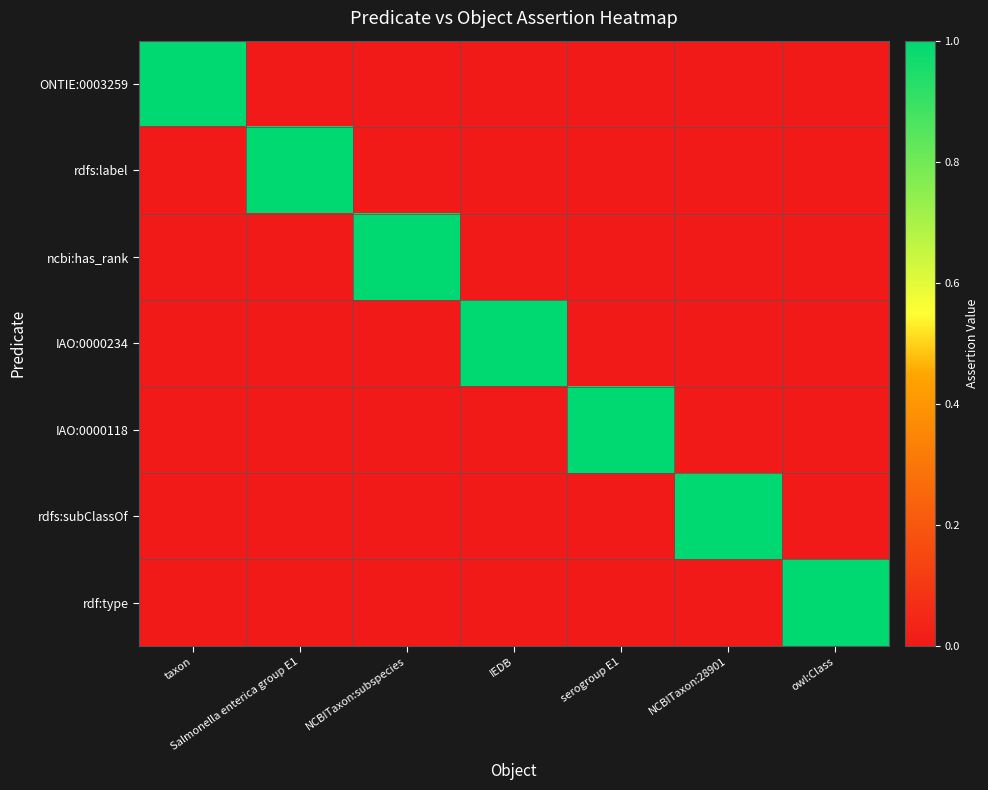

Reading left to right, transcribe all the data shown in this chart.

ONTIE:0003259: taxon=1	Salmonella enterica group E1=0	NCBITaxon:subspecies=0	IEDB=0	serogroup E1=0	NCBITaxon:28901=0	owl:Class=0
rdfs:label: taxon=0	Salmonella enterica group E1=1	NCBITaxon:subspecies=0	IEDB=0	serogroup E1=0	NCBITaxon:28901=0	owl:Class=0
ncbi:has_rank: taxon=0	Salmonella enterica group E1=0	NCBITaxon:subspecies=1	IEDB=0	serogroup E1=0	NCBITaxon:28901=0	owl:Class=0
IAO:0000234: taxon=0	Salmonella enterica group E1=0	NCBITaxon:subspecies=0	IEDB=1	serogroup E1=0	NCBITaxon:28901=0	owl:Class=0
IAO:0000118: taxon=0	Salmonella enterica group E1=0	NCBITaxon:subspecies=0	IEDB=0	serogroup E1=1	NCBITaxon:28901=0	owl:Class=0
rdfs:subClassOf: taxon=0	Salmonella enterica group E1=0	NCBITaxon:subspecies=0	IEDB=0	serogroup E1=0	NCBITaxon:28901=1	owl:Class=0
rdf:type: taxon=0	Salmonella enterica group E1=0	NCBITaxon:subspecies=0	IEDB=0	serogroup E1=0	NCBITaxon:28901=0	owl:Class=1